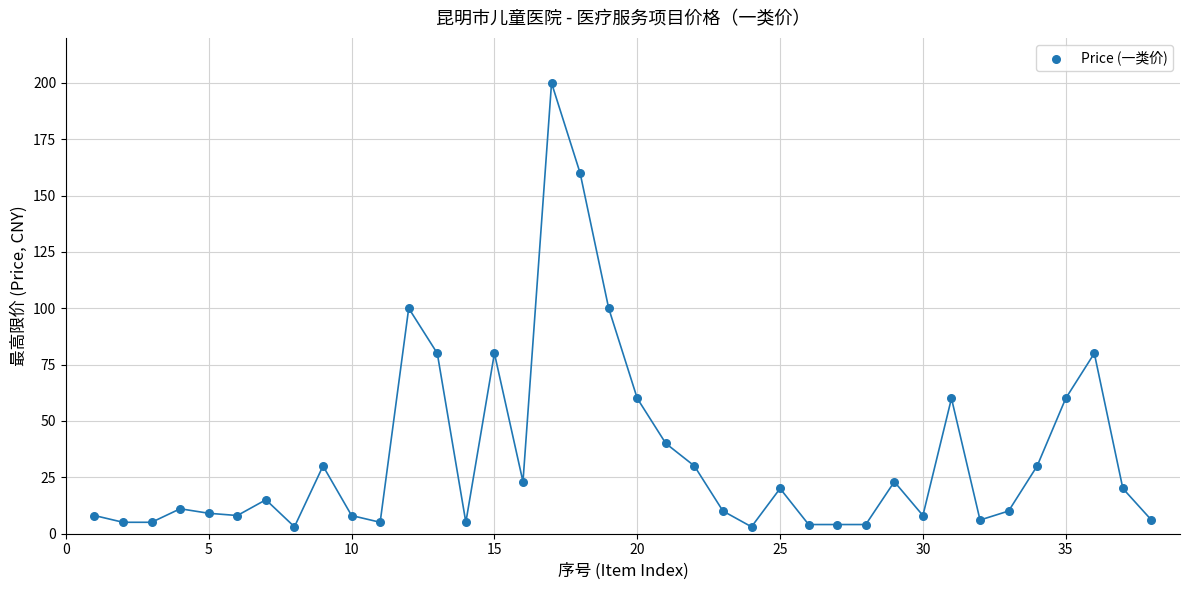

What is the range of Y values (max minus min)?

197